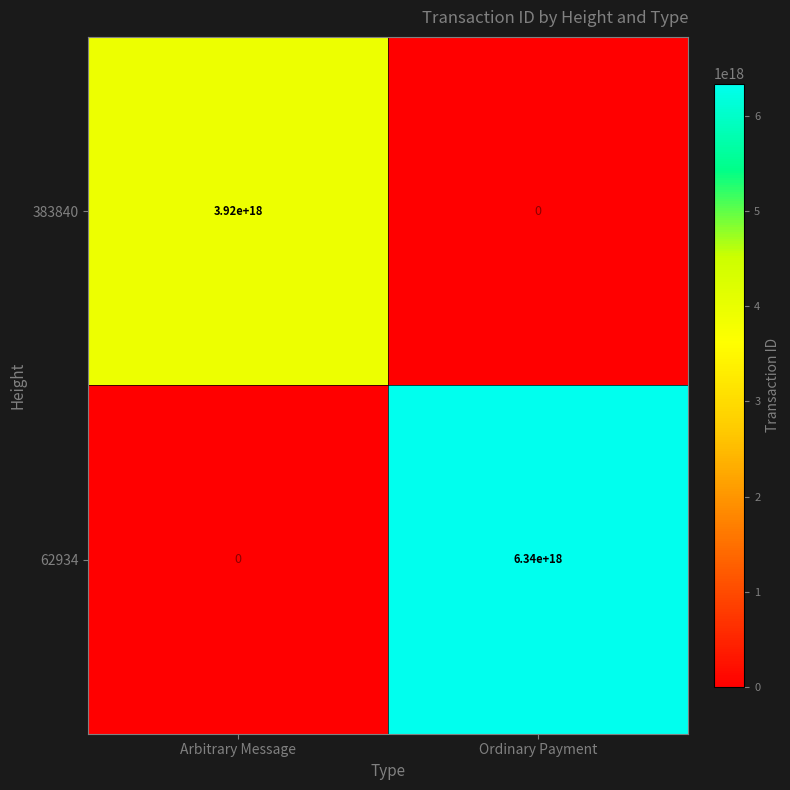

Which series has the largest range (max minus min)?

62934